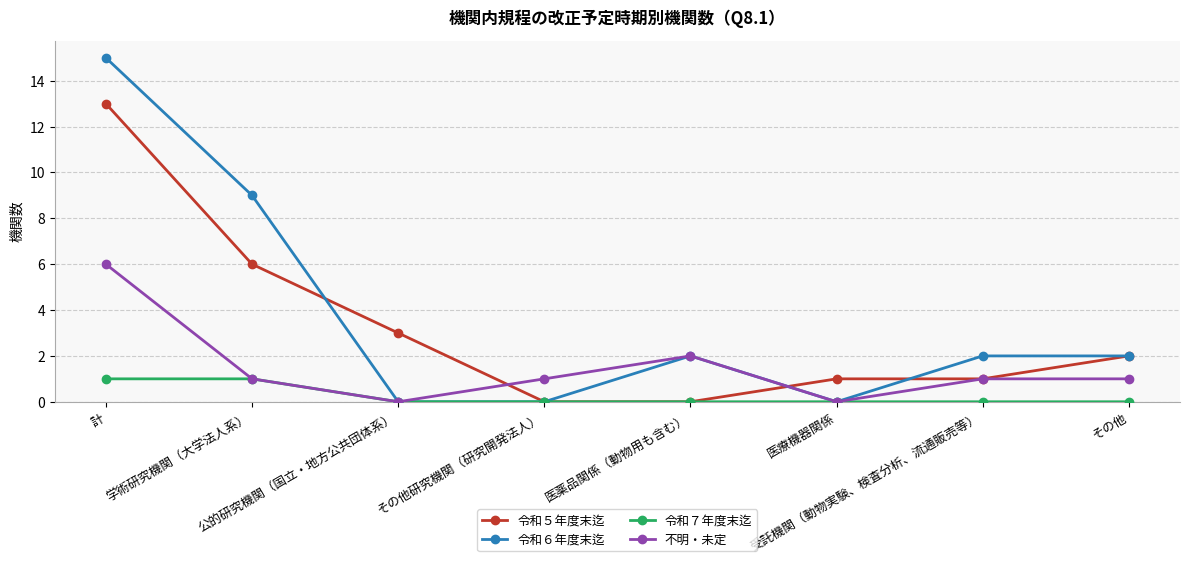

In 不明・未定, how many points are lower than both neighbors (excluding endpoints)?

2